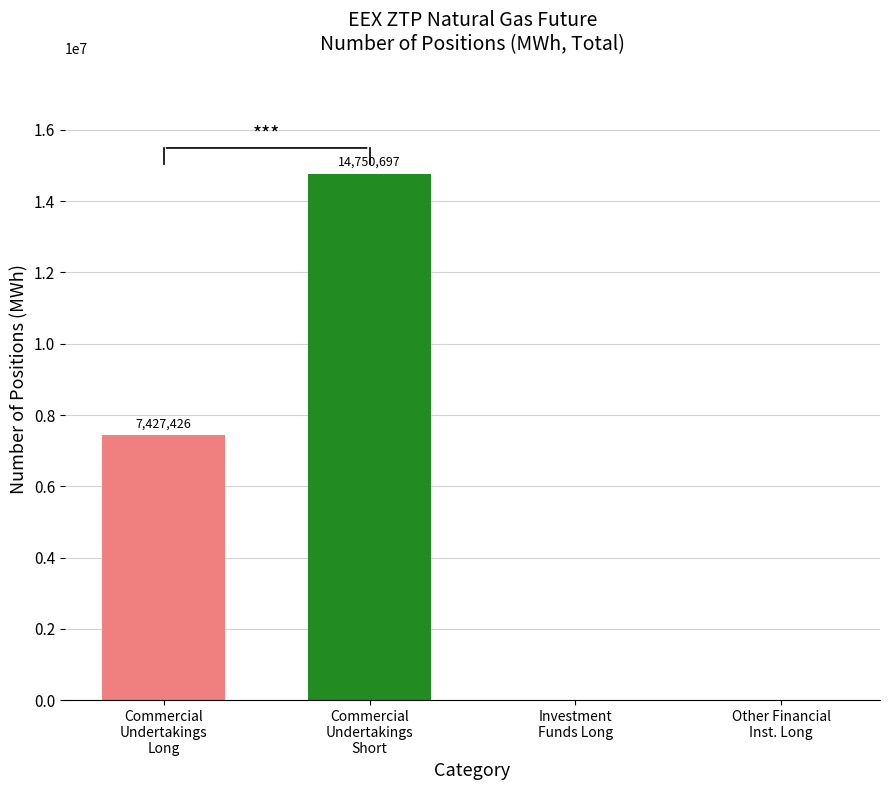

What is the sum of all values?

22178123